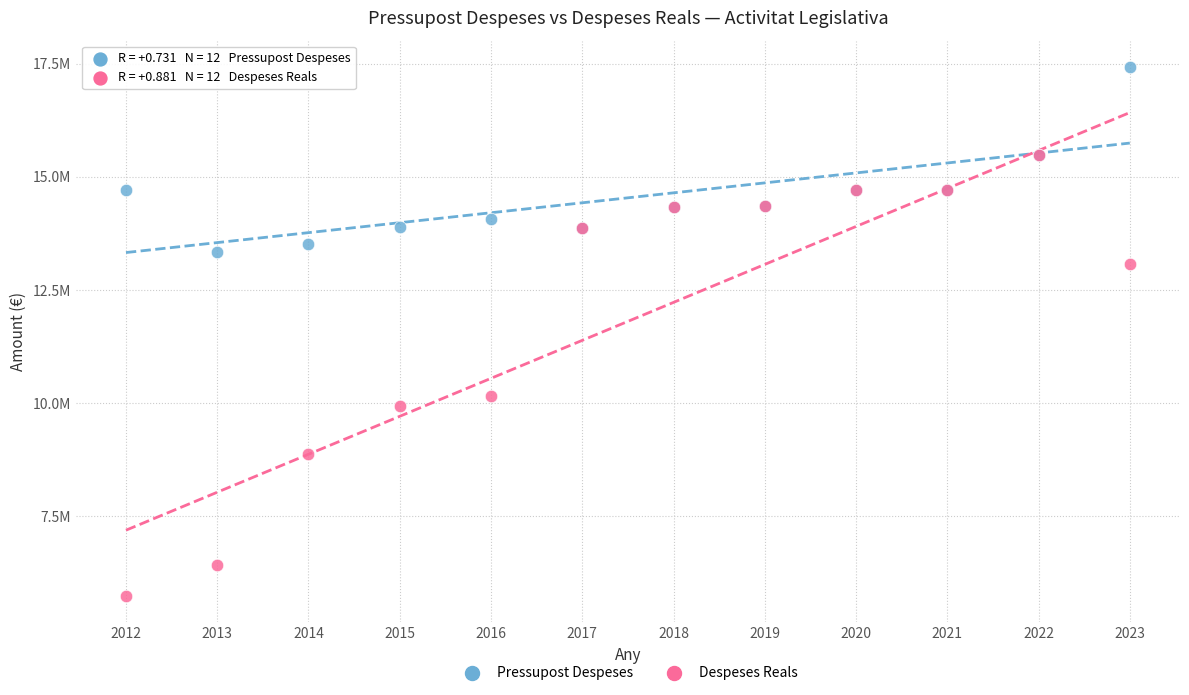

Which series has the largest Y range (max minus min)?

Despeses Reals